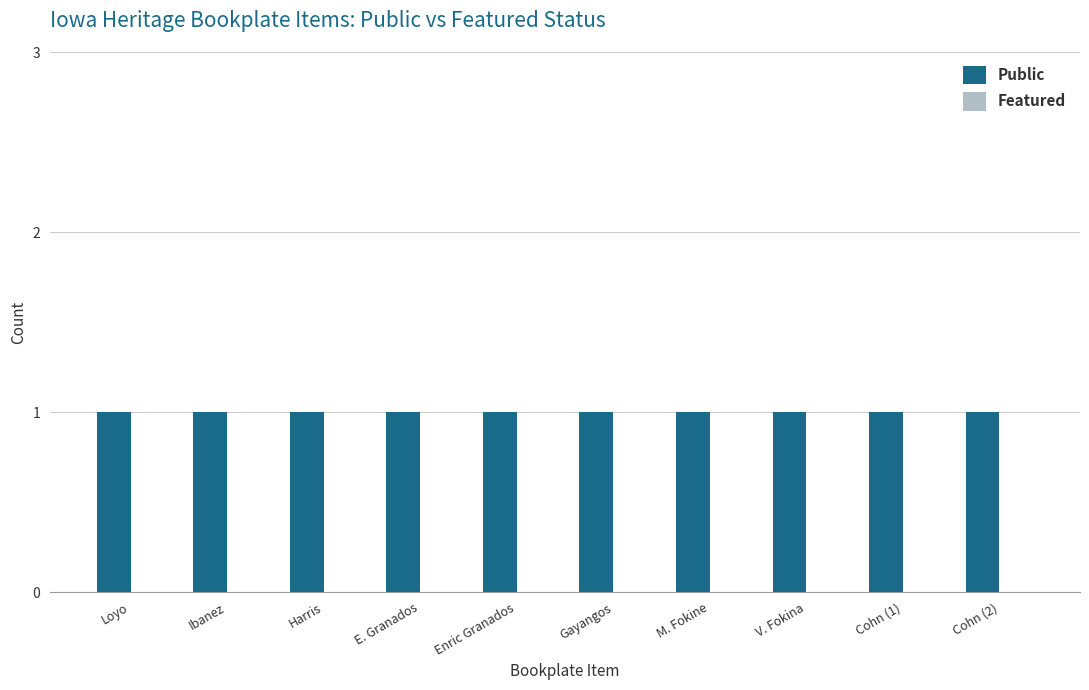

Which series has the largest total across all categories?

Public